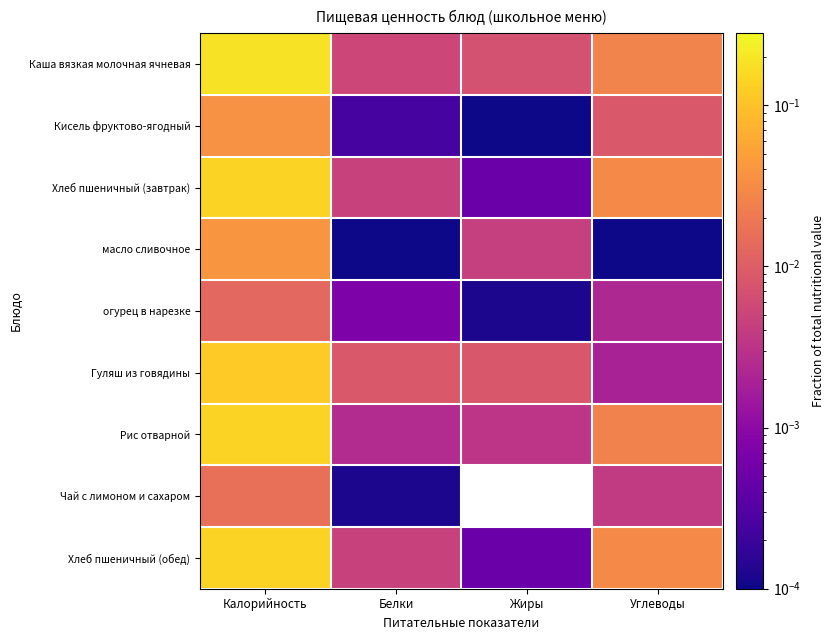

Reading left to right, what are all the values shown in this chart?

Каша вязкая молочная ячневая: Калорийность=0.2	Белки=0.0	Жиры=0.0	Углеводы=0.0
Кисель фруктово-ягодный: Калорийность=0.0	Белки=0.0	Жиры=0.0	Углеводы=0.0
Хлеб пшеничный (завтрак): Калорийность=0.1	Белки=0.0	Жиры=0.0	Углеводы=0.0
масло сливочное: Калорийность=0.0	Белки=0.0	Жиры=0.0	Углеводы=0.0
огурец в нарезке: Калорийность=0.0	Белки=0.0	Жиры=0.0	Углеводы=0.0
Гуляш из говядины: Калорийность=0.1	Белки=0.0	Жиры=0.0	Углеводы=0.0
Рис отварной: Калорийность=0.1	Белки=0.0	Жиры=0.0	Углеводы=0.0
Чай с лимоном и сахаром: Калорийность=0.0	Белки=0.0	Жиры=0.0	Углеводы=0.0
Хлеб пшеничный (обед): Калорийность=0.1	Белки=0.0	Жиры=0.0	Углеводы=0.0